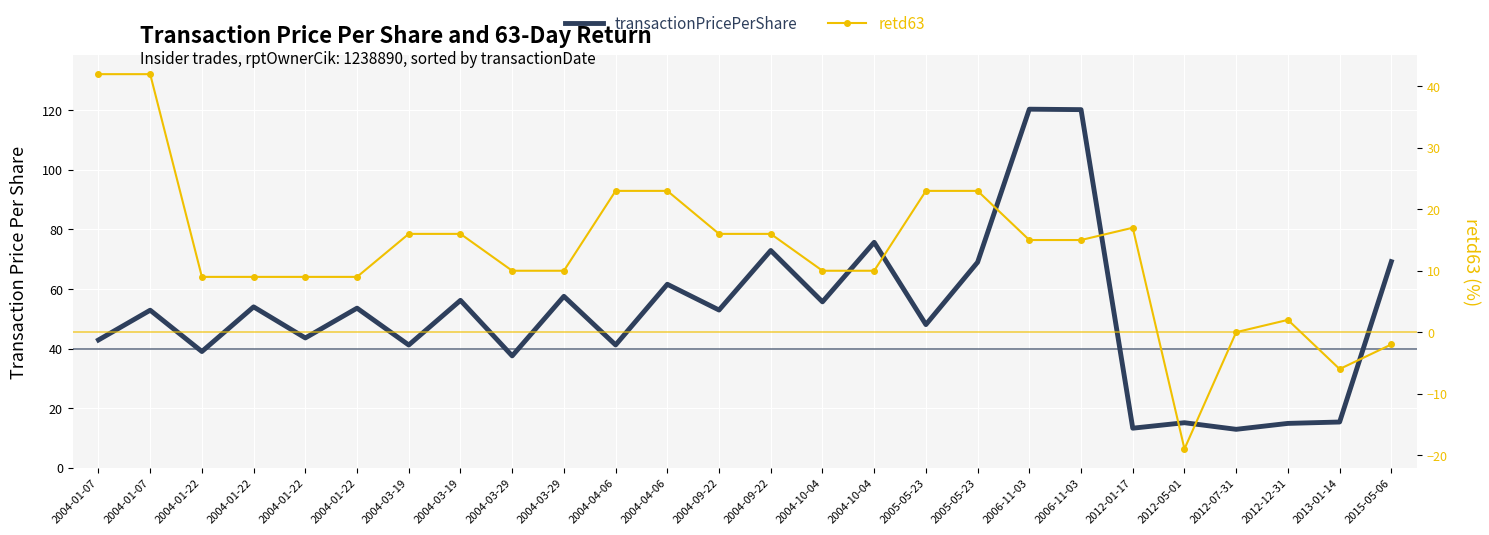

What are all the series names shown in the legend?

transactionPricePerShare, retd63